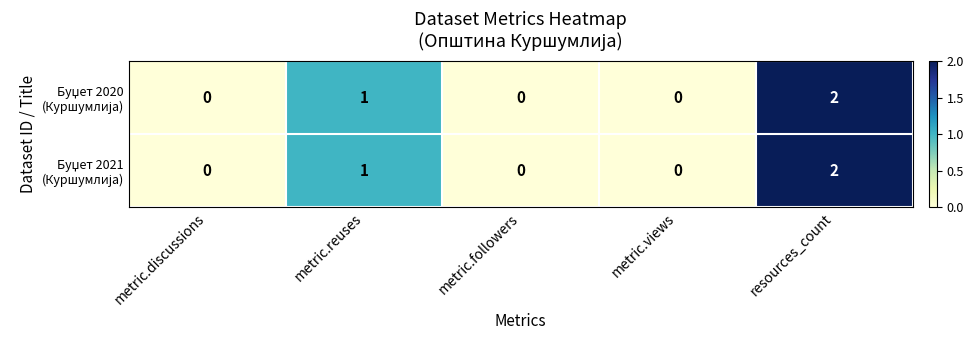

At which category is the sum across all series the highest?

resources_count